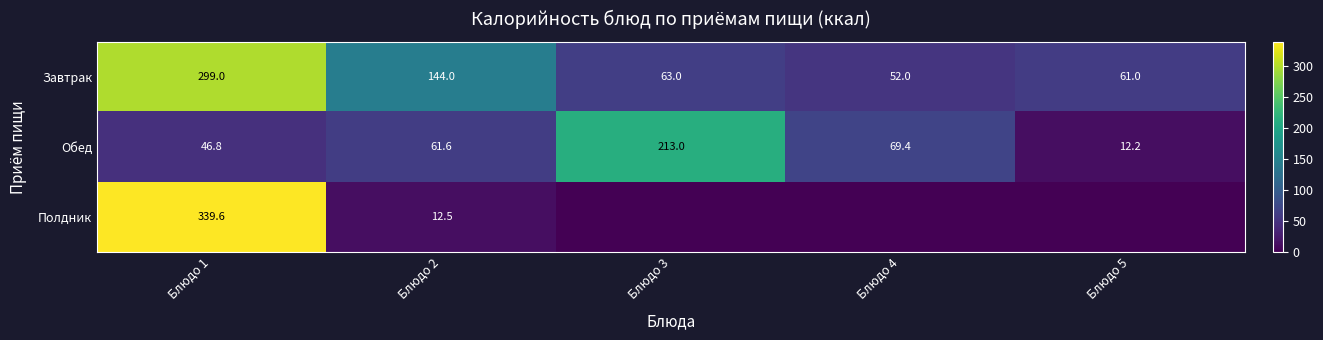

What is the average value of the Обед series?

80.6